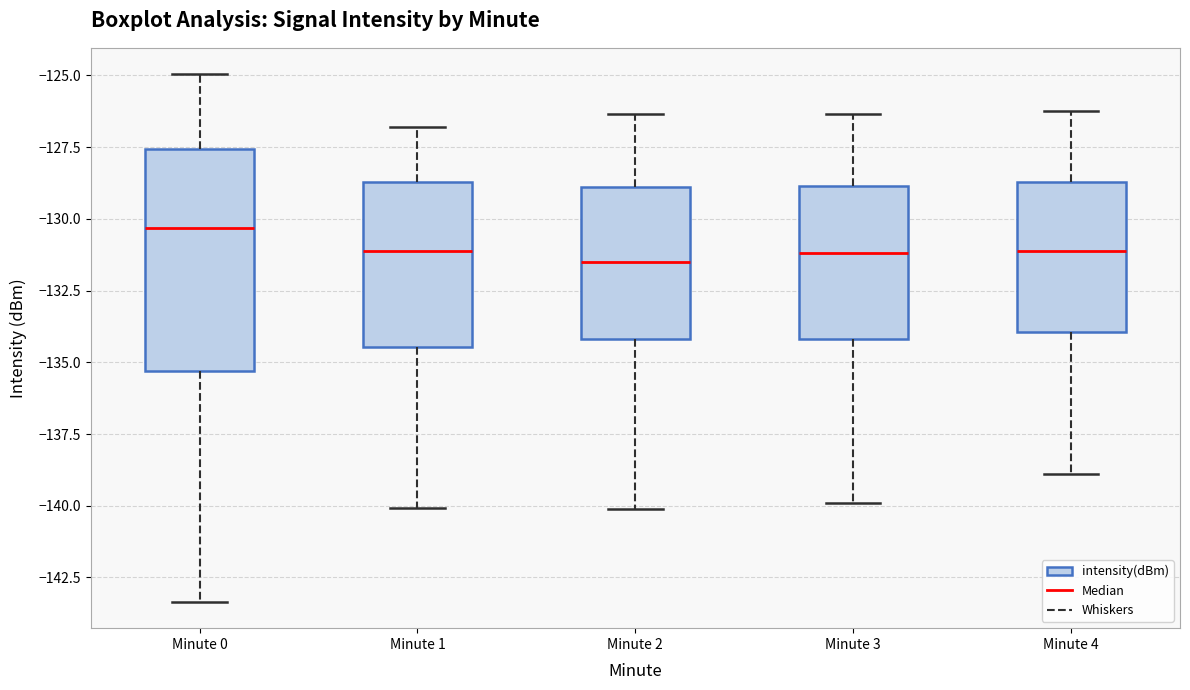

Reading left to right, read every box against the y-axis: the position of its median line, the range the box covers, and the ends of its whiskers. The values are not printed on the chart, so give them approximately, as read against the axis.

Minute 0: median -130.5, box -135.5 to -127.5, whiskers -143.5 to -125.0
Minute 1: median -131.0, box -134.5 to -128.5, whiskers -140.0 to -127.0
Minute 2: median -131.5, box -134.0 to -129.0, whiskers -140.0 to -126.5
Minute 3: median -131.0, box -134.0 to -129.0, whiskers -140.0 to -126.5
Minute 4: median -131.0, box -134.0 to -128.5, whiskers -139.0 to -126.0